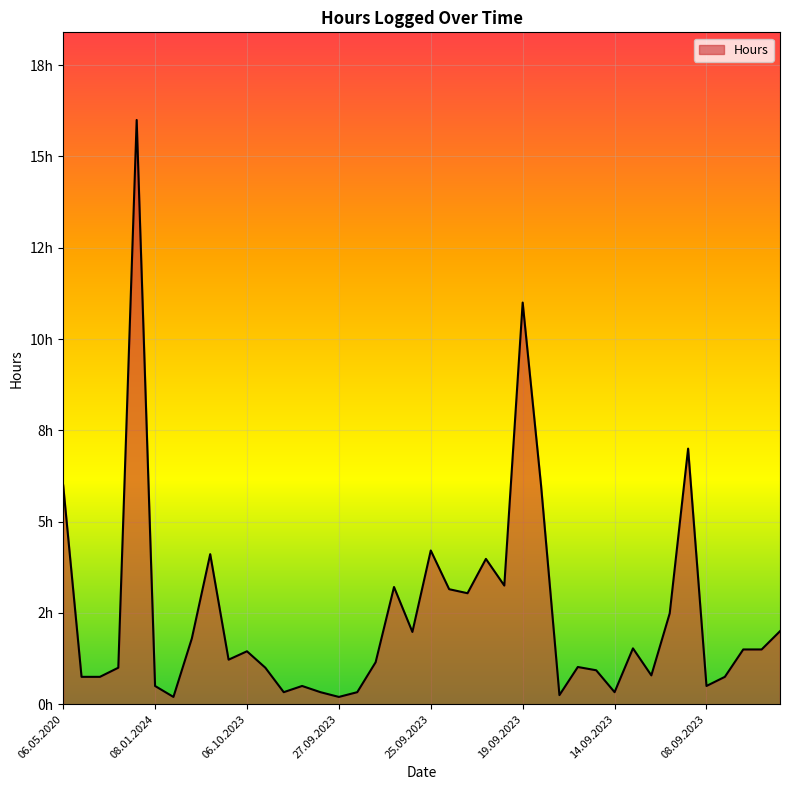

Does the chart have visible grid lines?

Yes